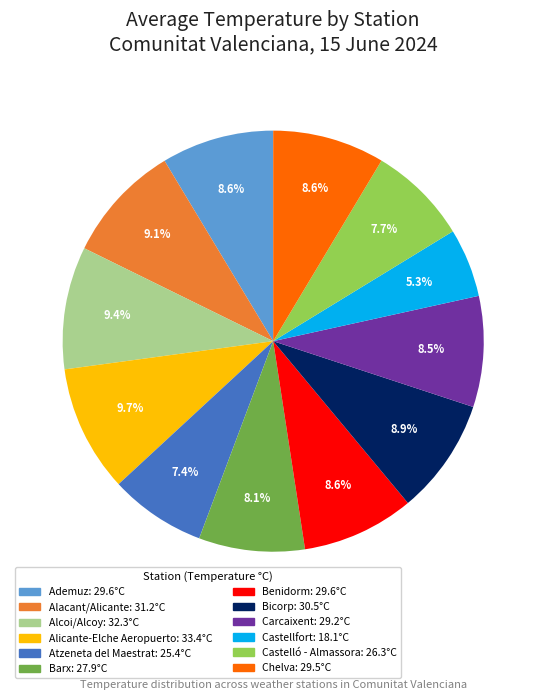

Is Alcoi/Alcoy the majority of the pie?

No